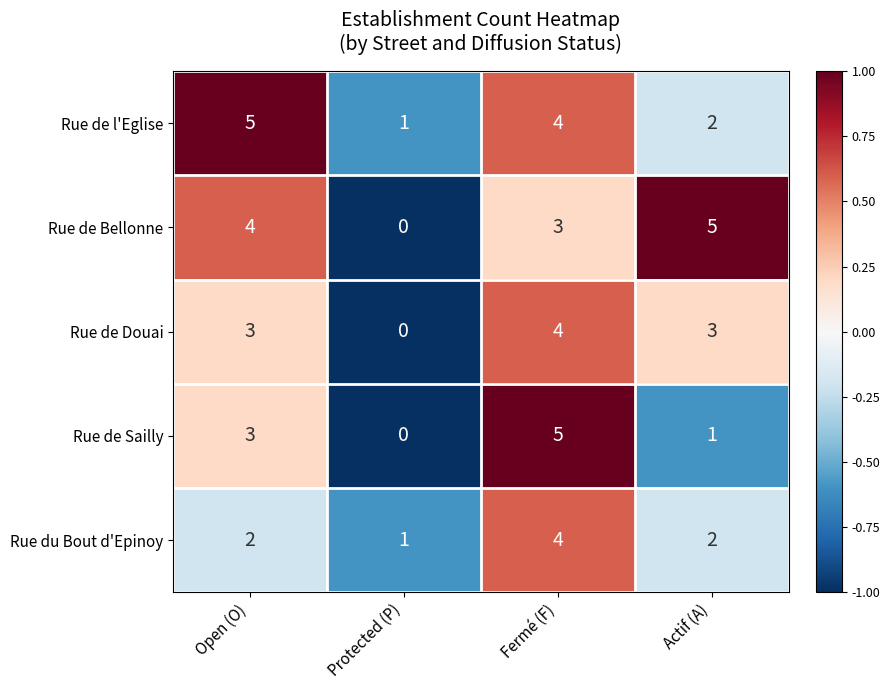

The value of Rue de l'Eglise at Open (O) is 5. True or false?

True